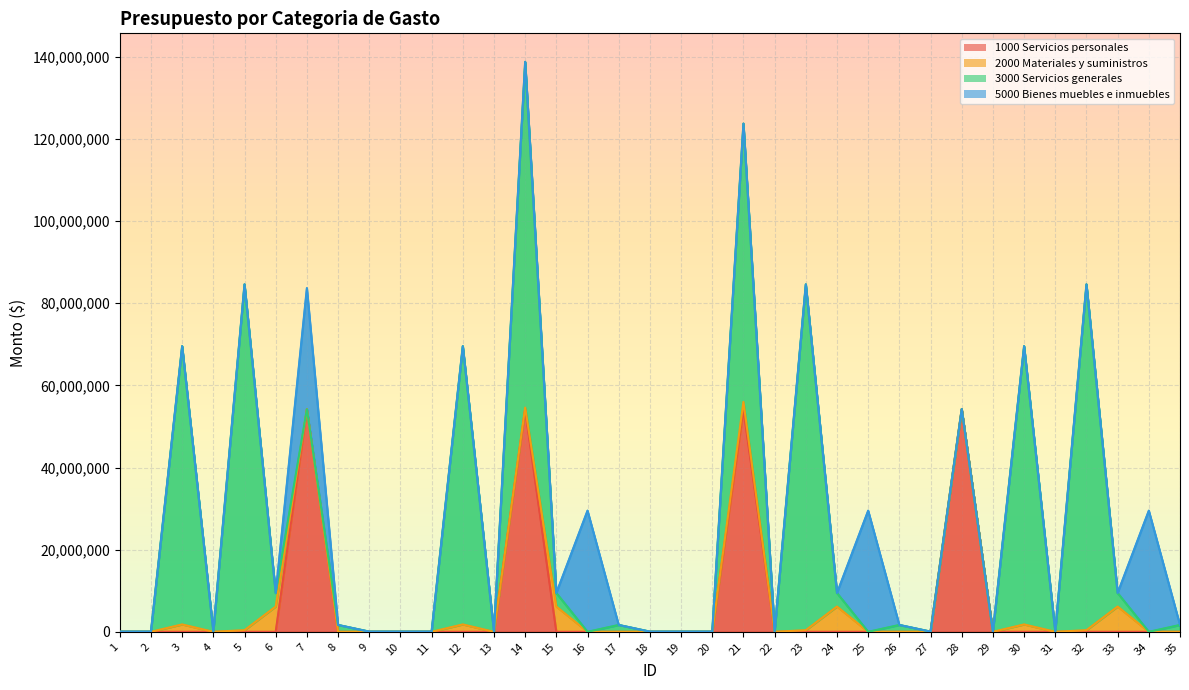

How many values in the 5000 Bienes muebles e inmuebles series exceed 0?

4